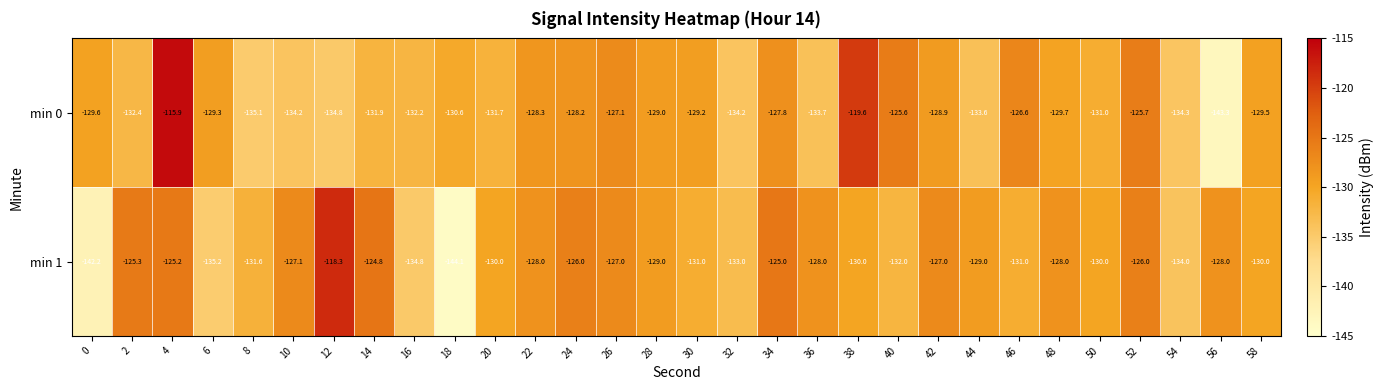

What is the difference between the highest and lowest values at 18?

13.5